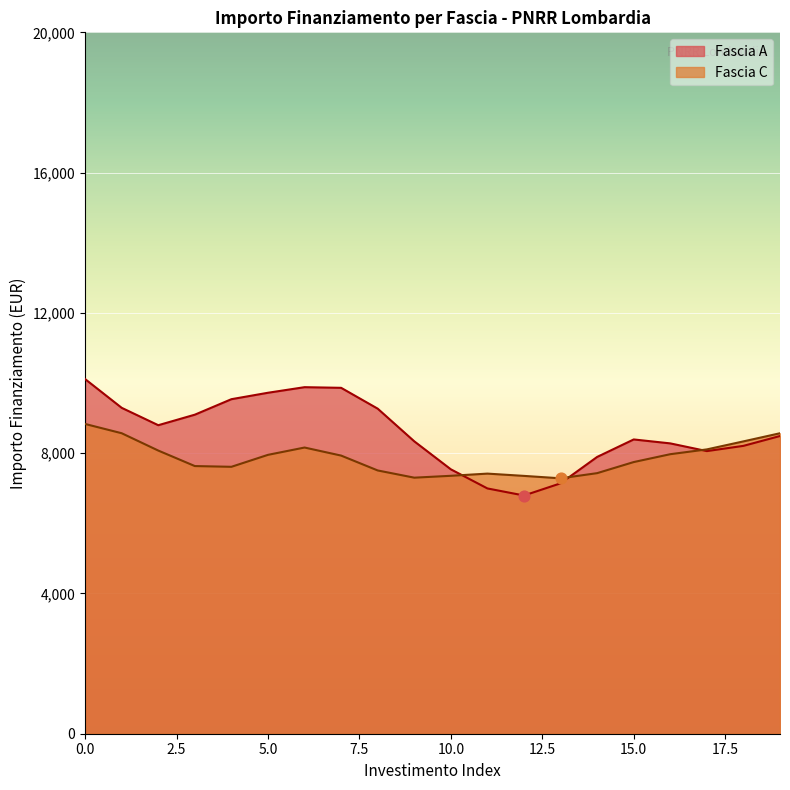

What are all the series names shown in the legend?

Fascia A, Fascia C